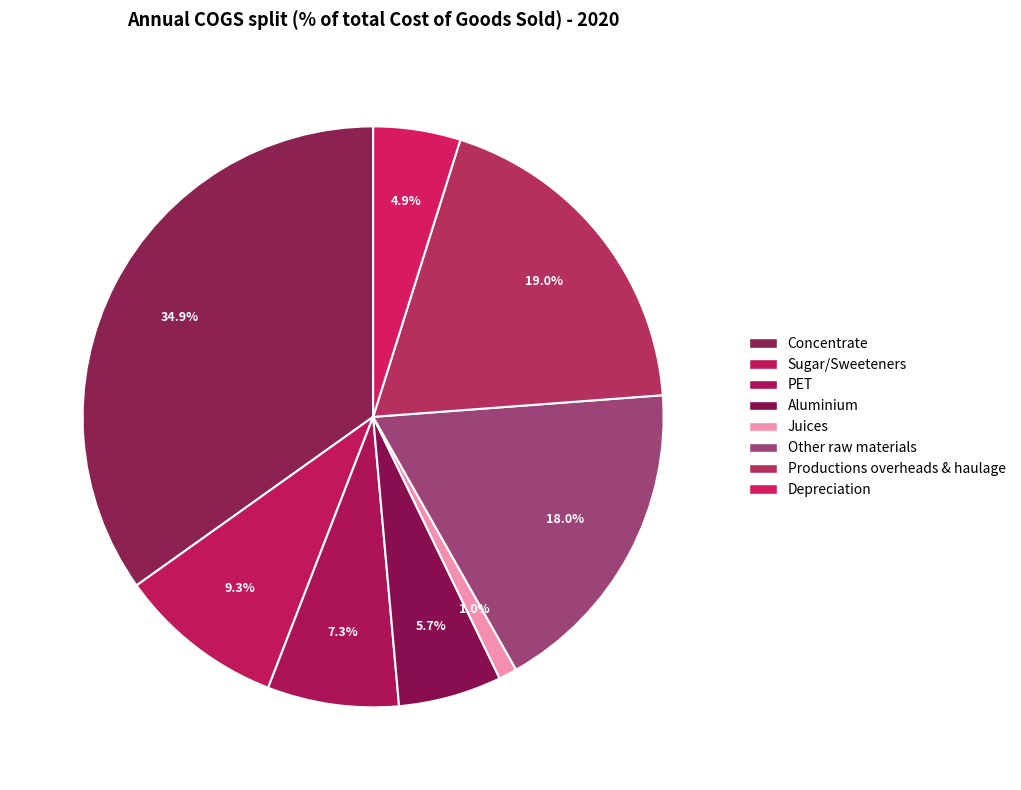

What is the smallest slice in the pie chart?

Juices